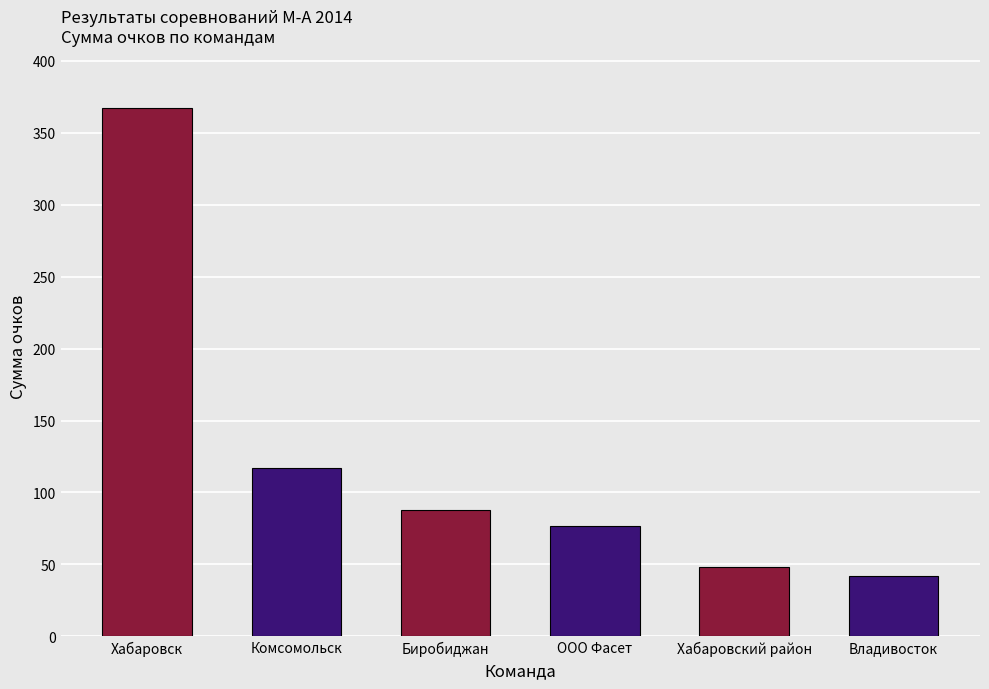

What is the average value?

123